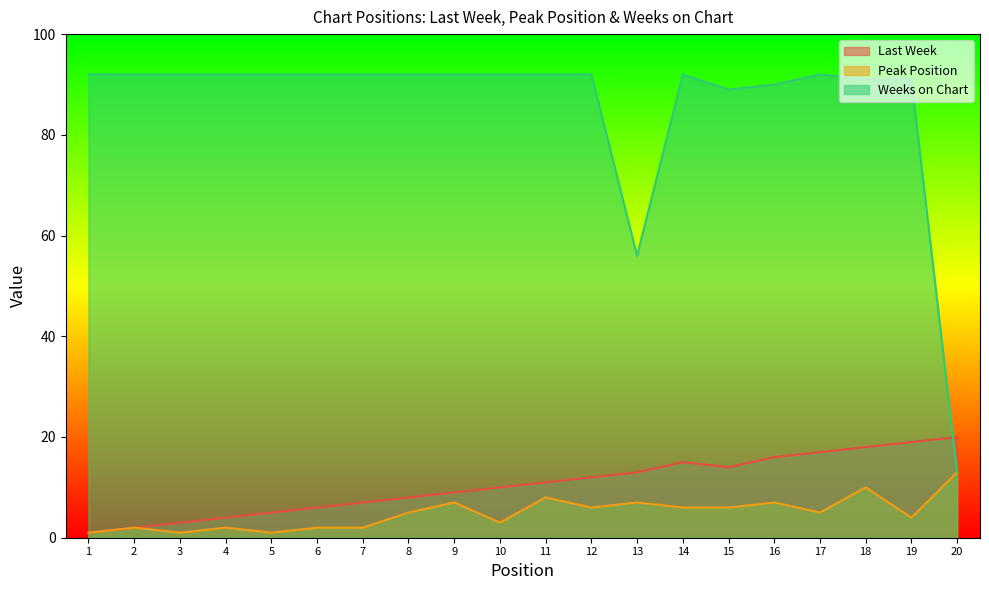

True or false: Peak Position and Weeks on Chart cross at least once.

False